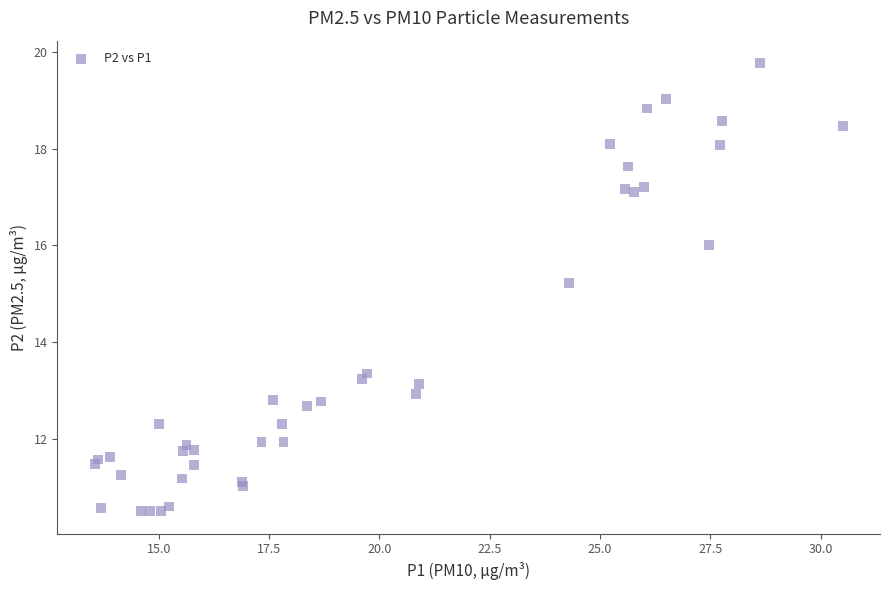

What Y value in the scatter plot is closest to 15?

15.2